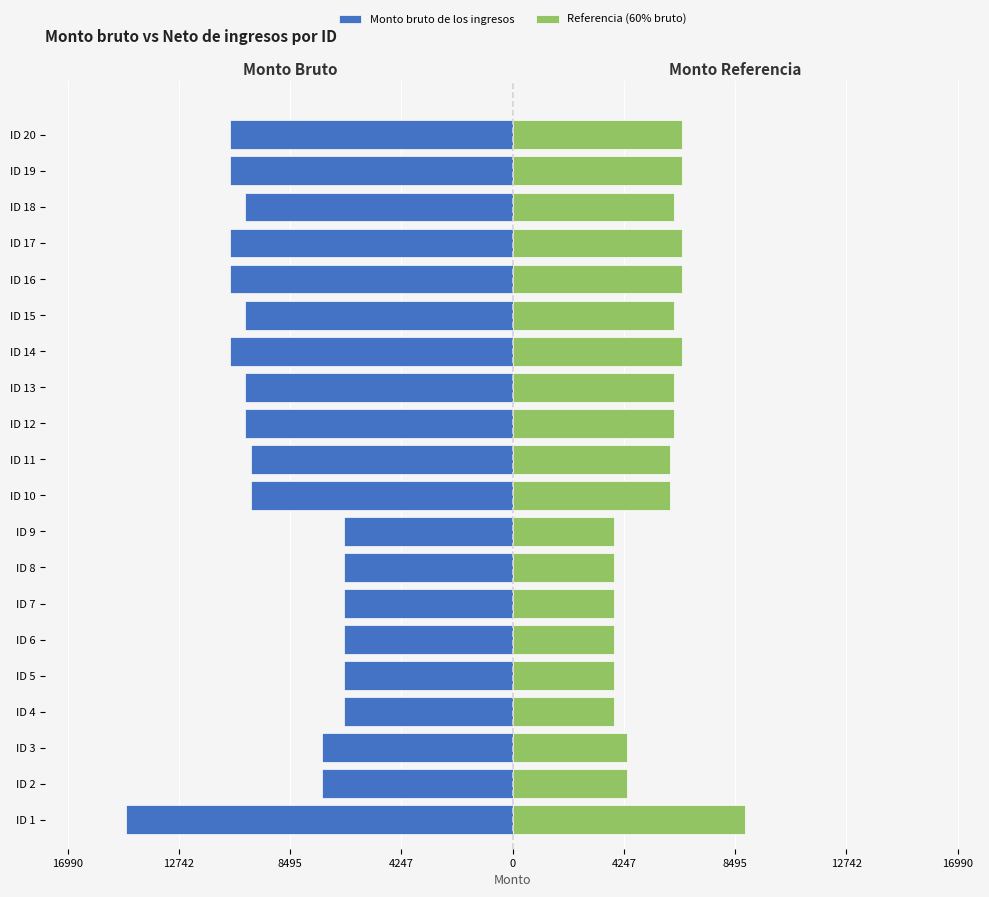

How many values in the Referencia (60% bruto) series exceed 6138?

6